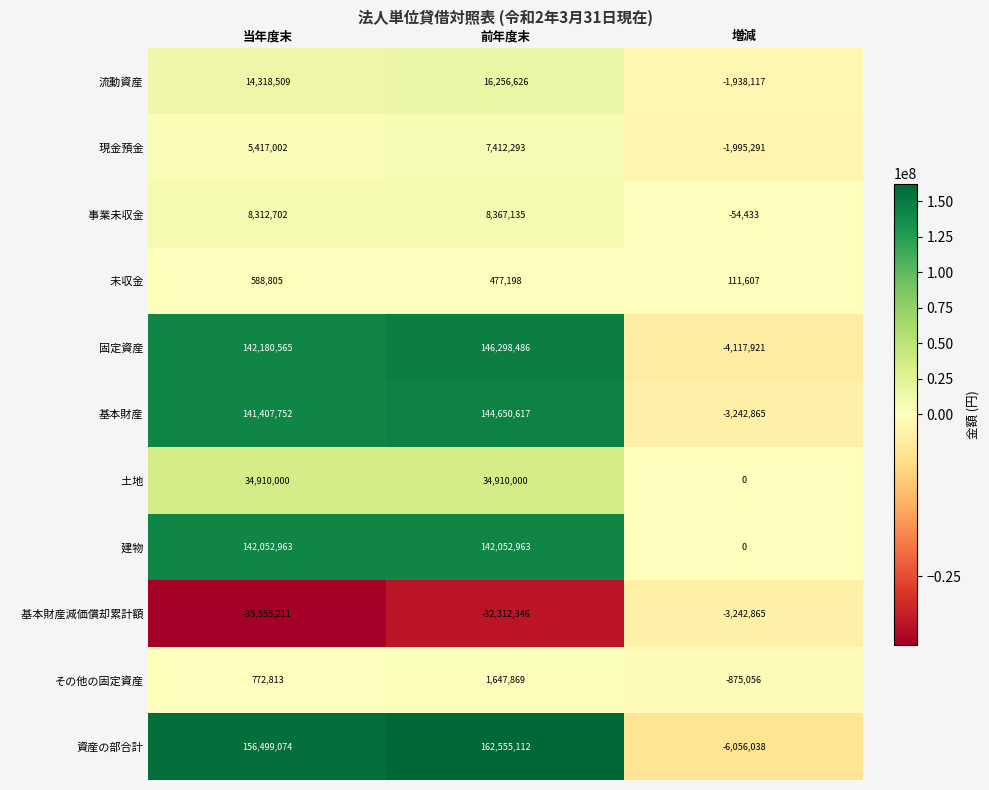

What is the difference between the maximum and minimum values in the 固定資産 series?

150416407